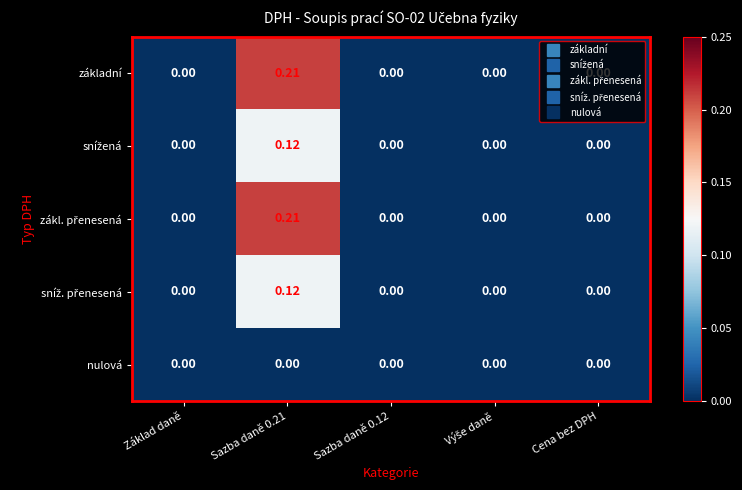

Which series has the largest range (max minus min)?

základní